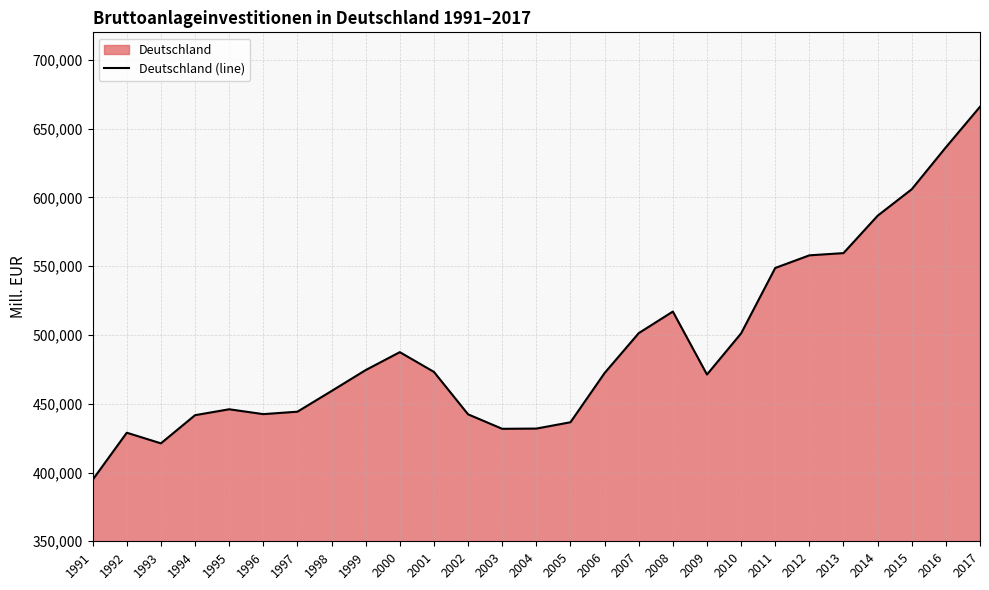

How many interior local valleys (lower than both neighbors) does the data have?

4